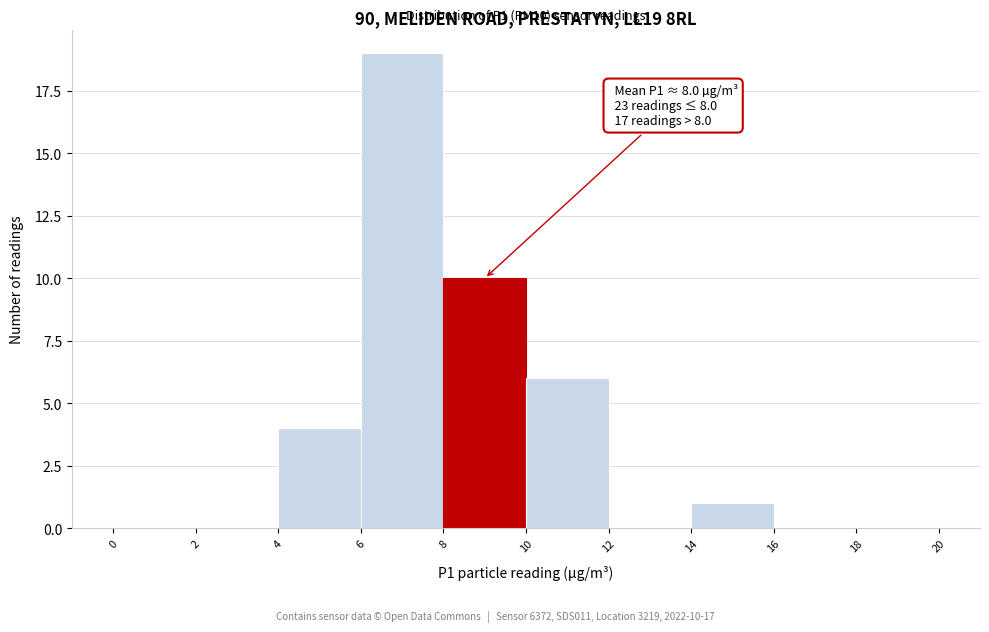

Over which range of the x-axis is the bar tallest?

6 to 8